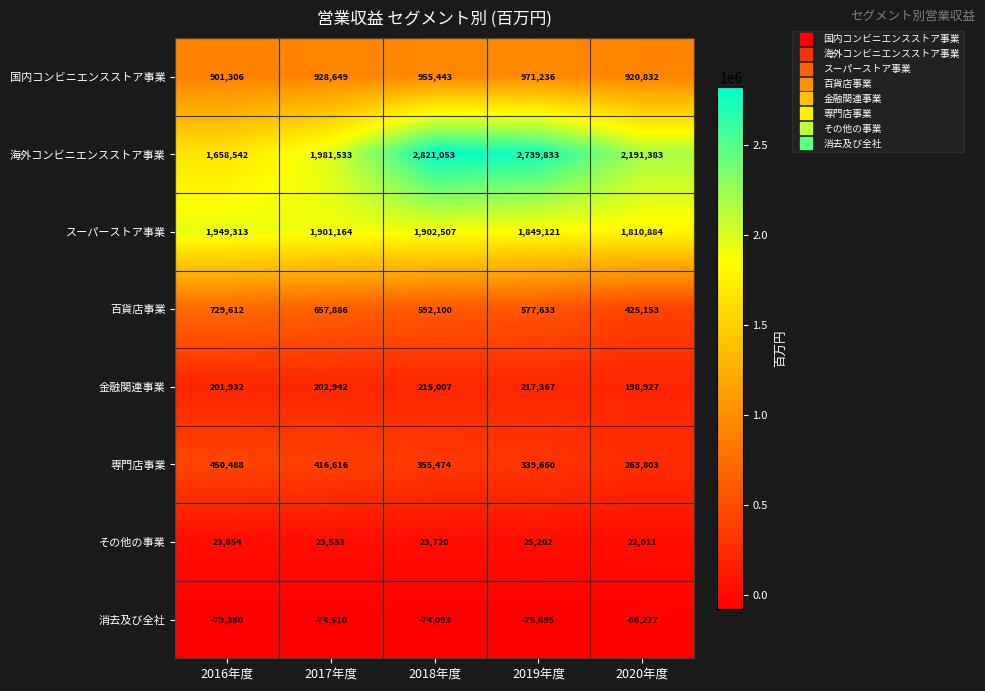

What is the total value across all series at 2020年度?

5766716